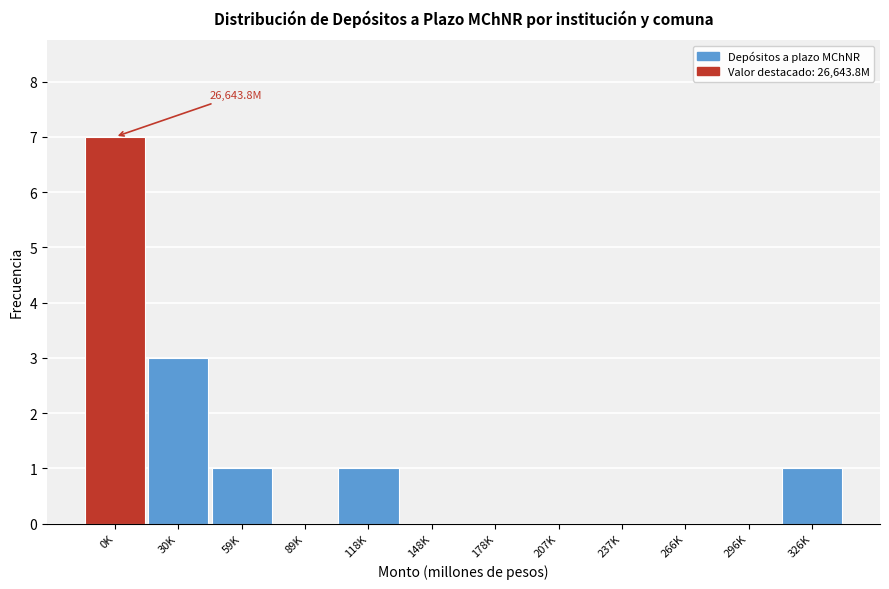

Reading left to right, list all the values displayed in this chart.

0K=7	30K=3	59K=1	89K=0	118K=1	148K=0	178K=0	207K=0	237K=0	266K=0	296K=0	326K=1